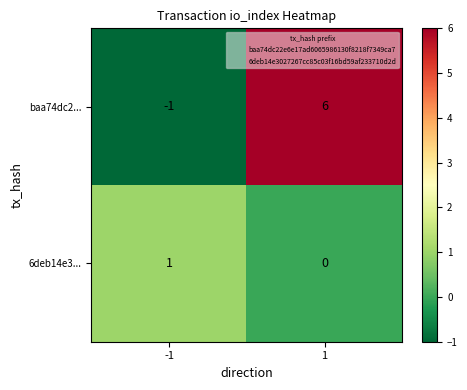

True or false: baa74dc2... has a value of -1 at -1.

True